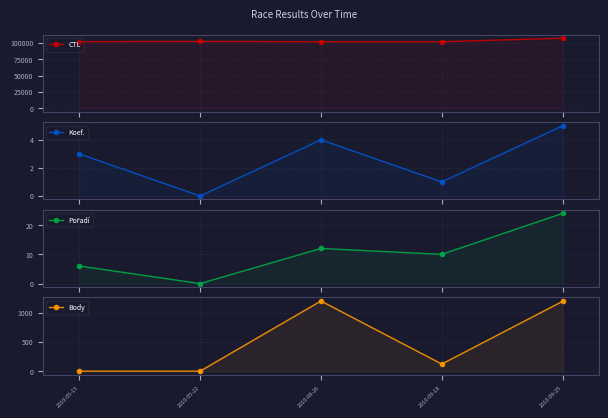

Between 2010-09-25 and 2010-05-15, which is larger?

2010-09-25